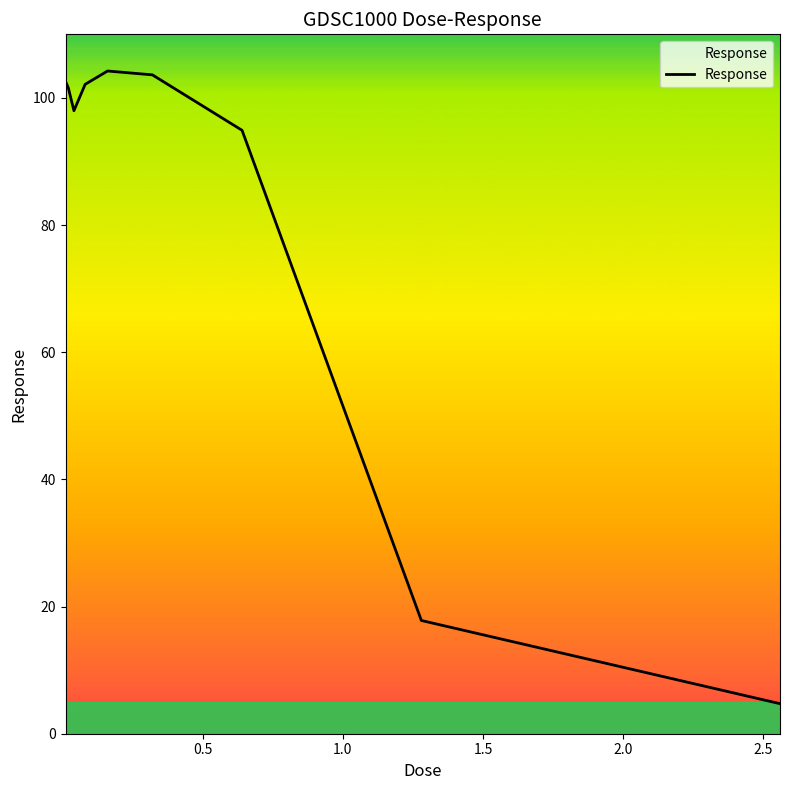

Is this an area chart (filled region under the line)?

No